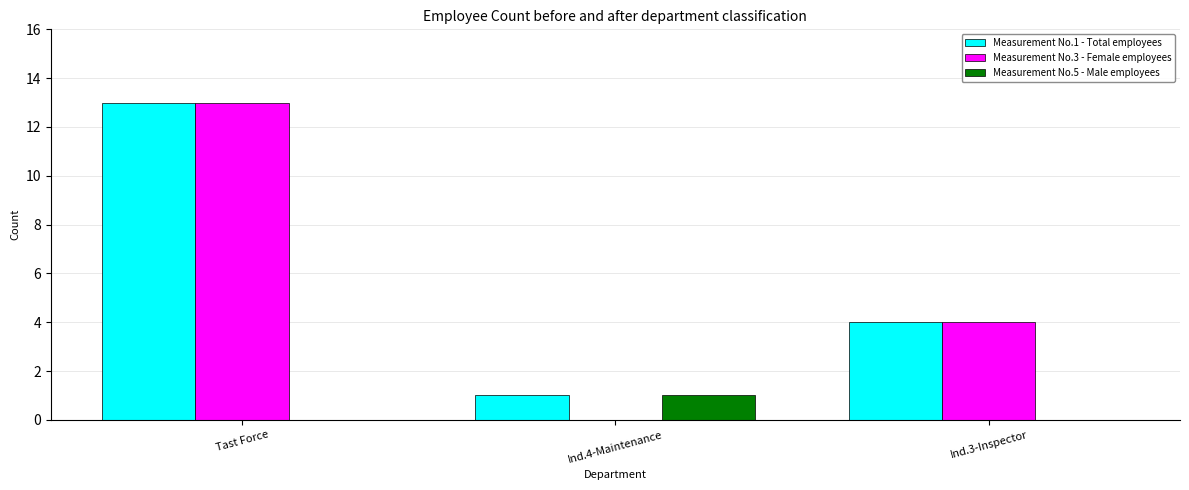

At which label is Measurement No.3 - Female employees closest to 6?

Ind.3-Inspector